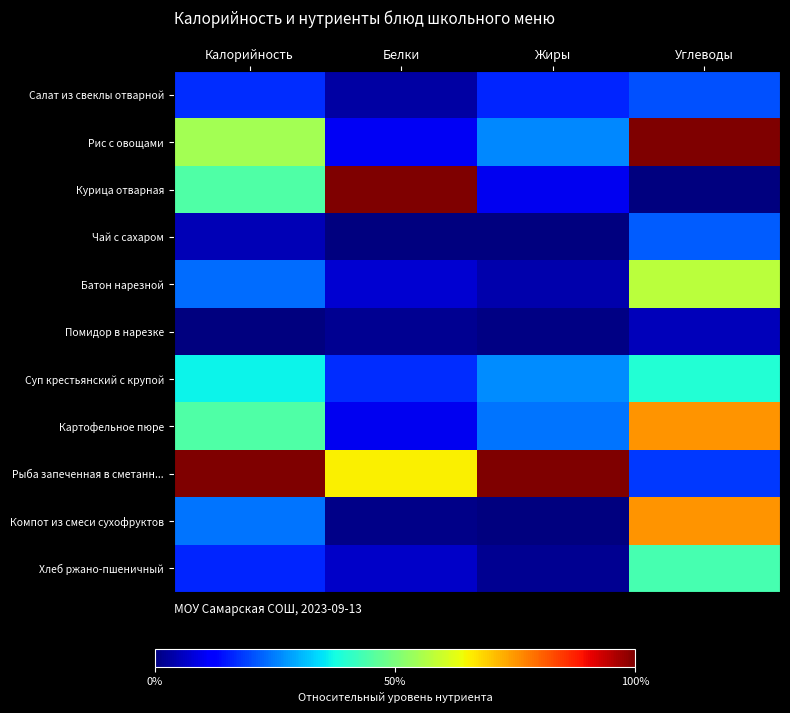

Which series changed the most between Белки and Жиры?

Курица отварная